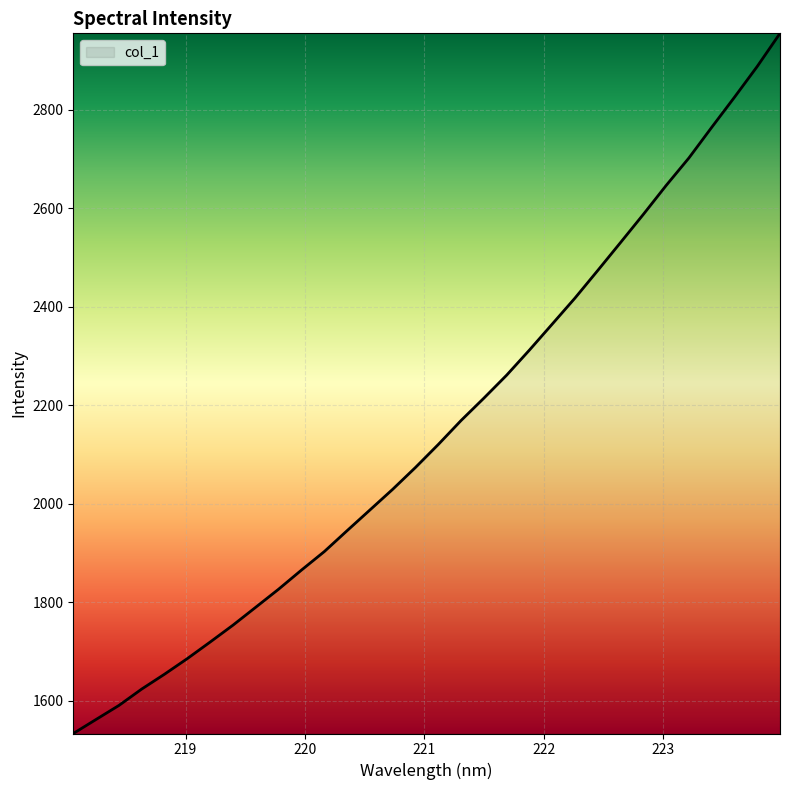

What is the maximum value shown in the chart?

2954.7